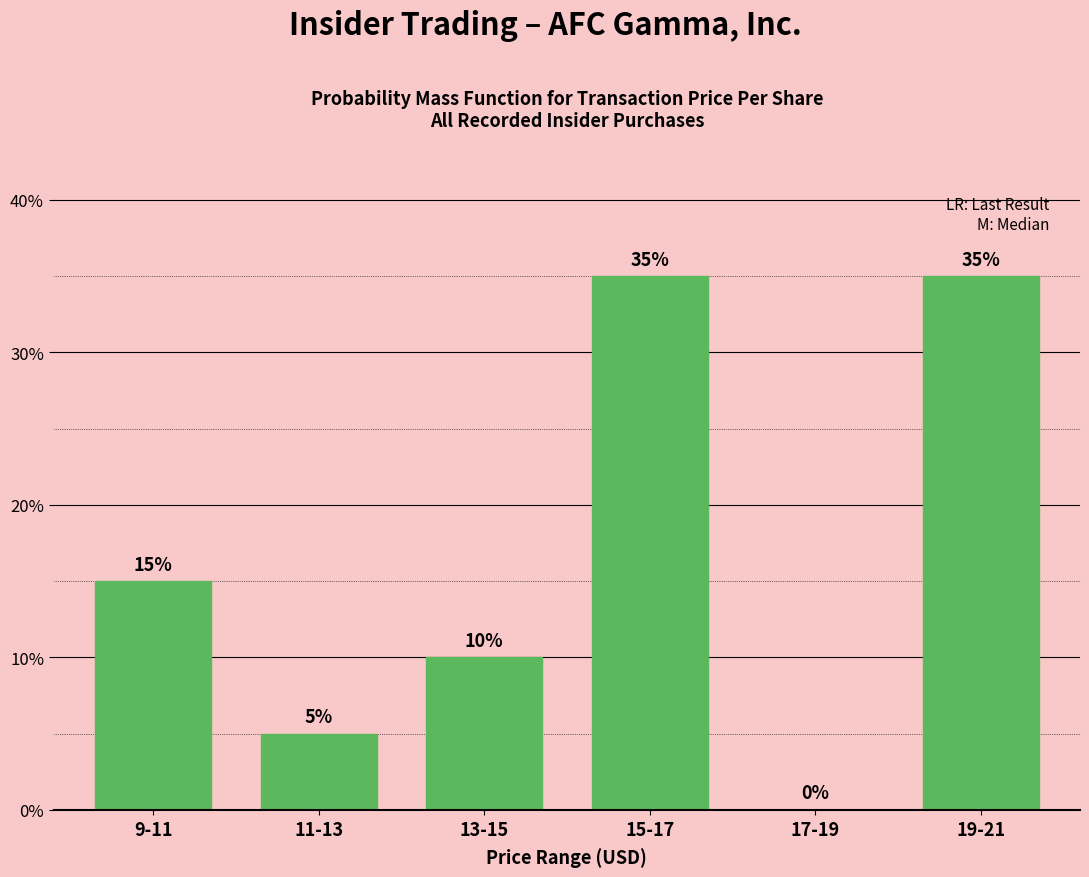

Reading right to left, what are all the values shown in this chart?

19-21=35	17-19=0	15-17=35	13-15=10	11-13=5	9-11=15